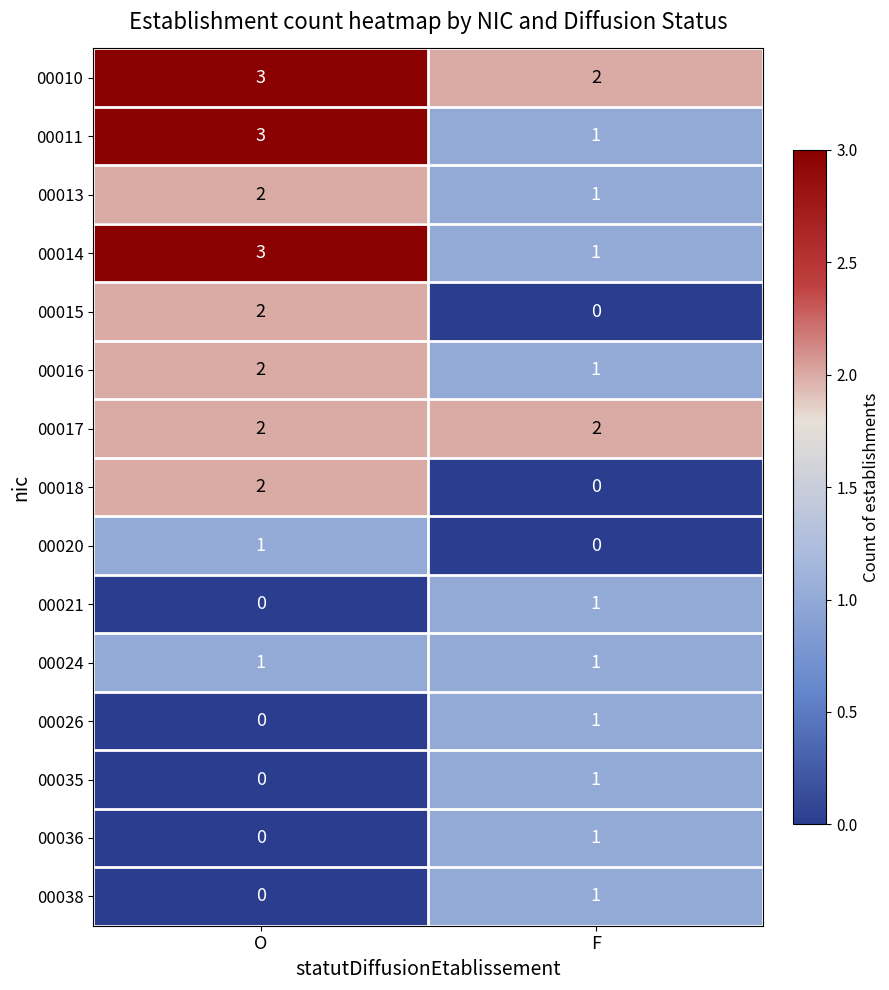

Where is 00038 nearest to the value 0?

O